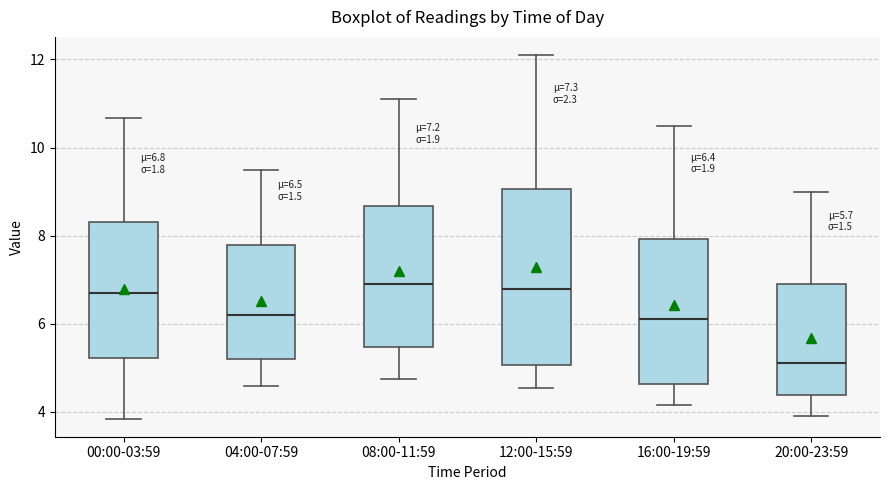

Comparing the boxes themselves (not the whiskers), which one is the tallest?

12:00-15:59